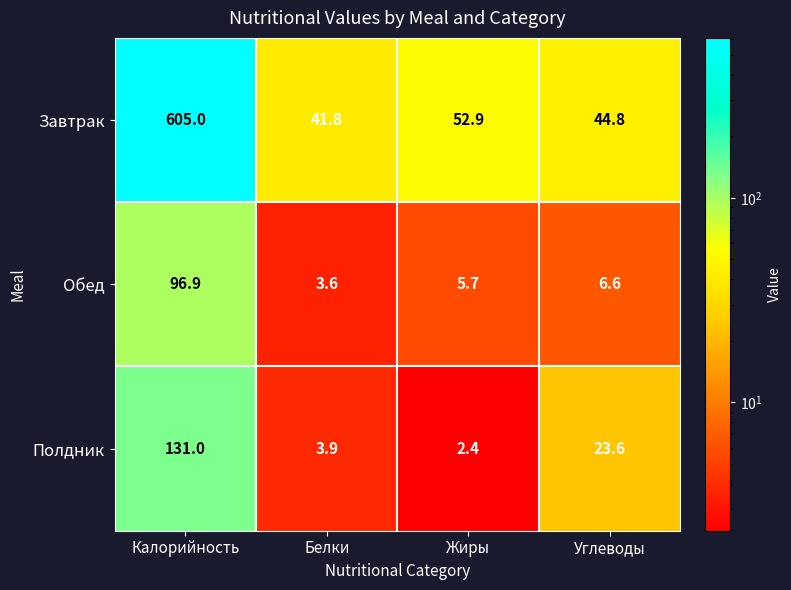

What is the greatest value displayed?

605.0